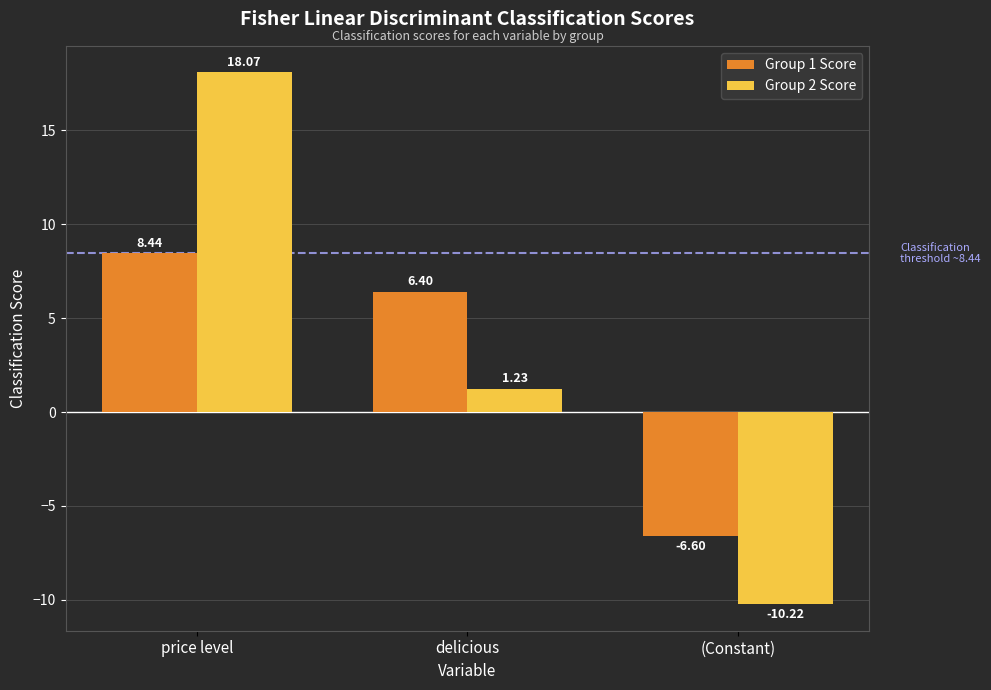

Which category has the highest value across all series?

price level